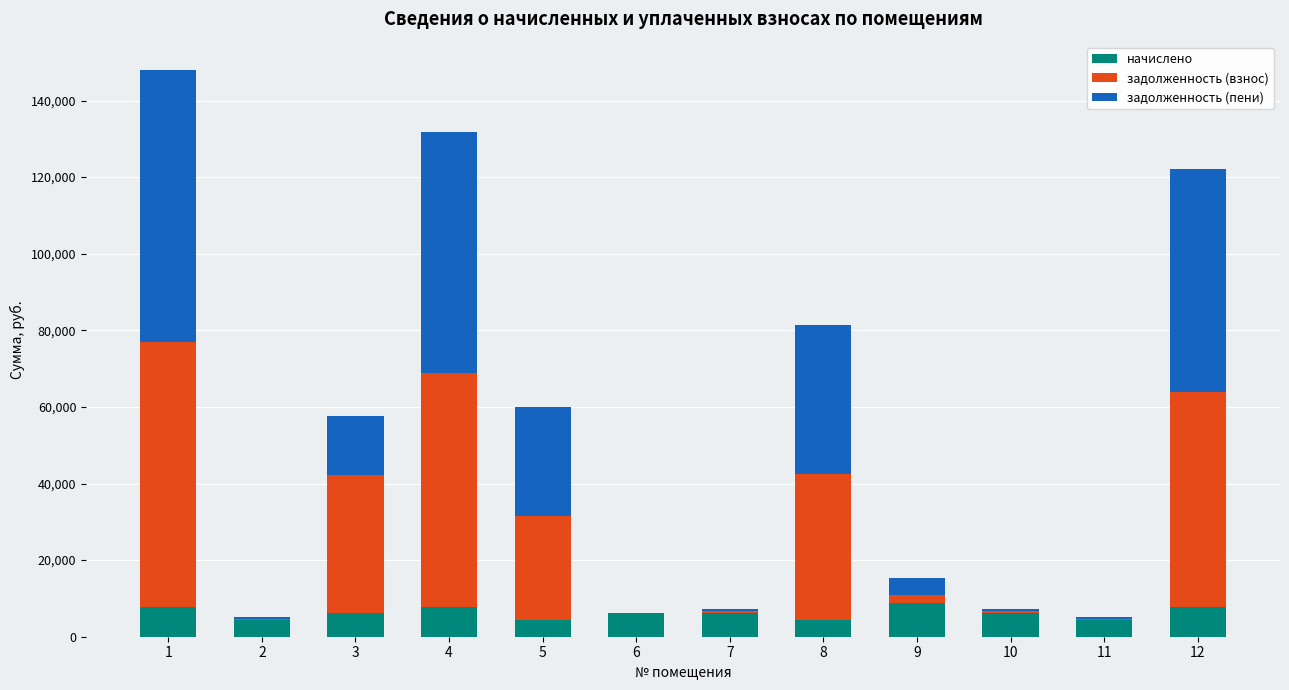

What is the difference between the начислено values at 2 and 9?

4346.2